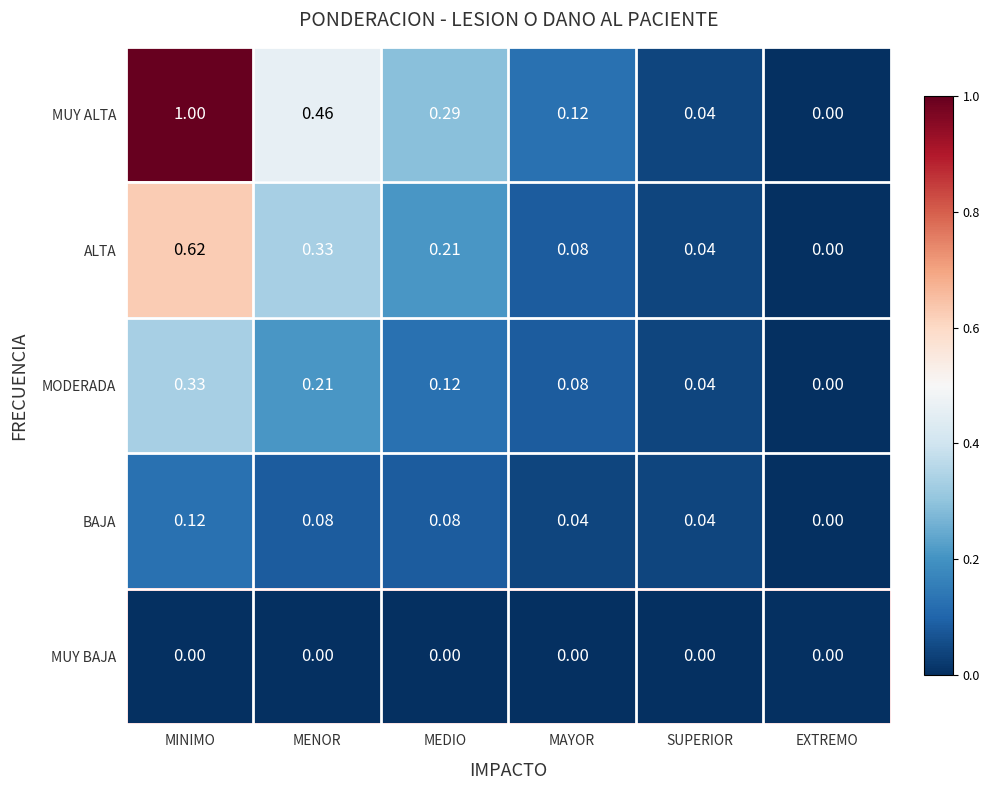

At which label does MODERADA reach its minimum?

EXTREMO